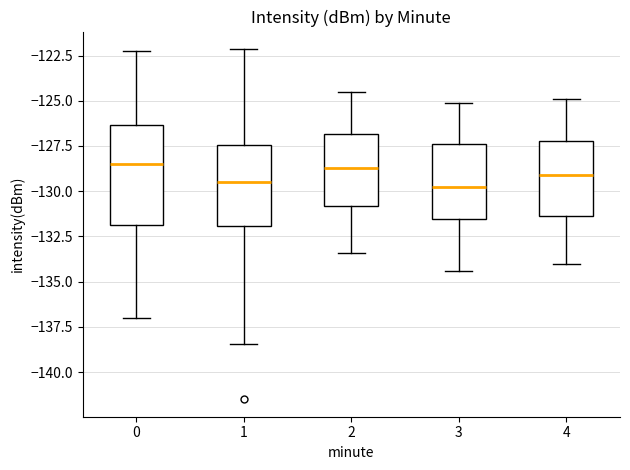

Which box is the tallest, from its lower edge to its upper edge?

0